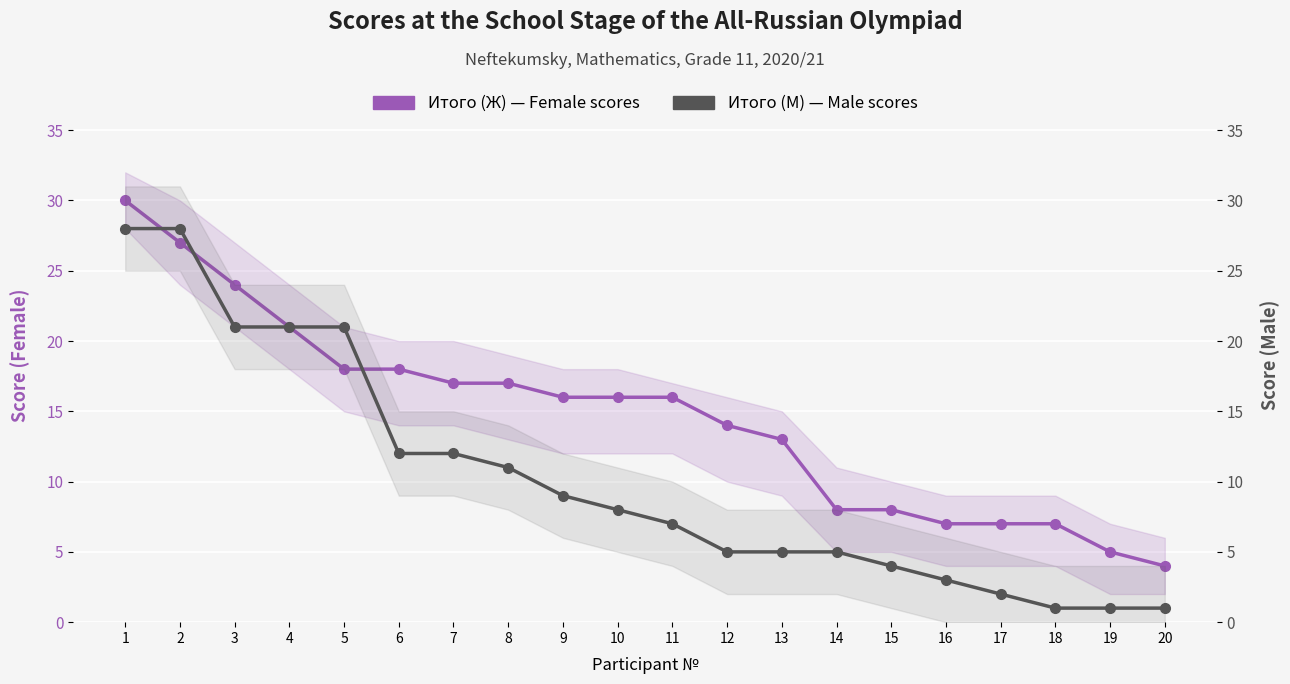

How many values in the Итого (Ж) series exceed 16?

8